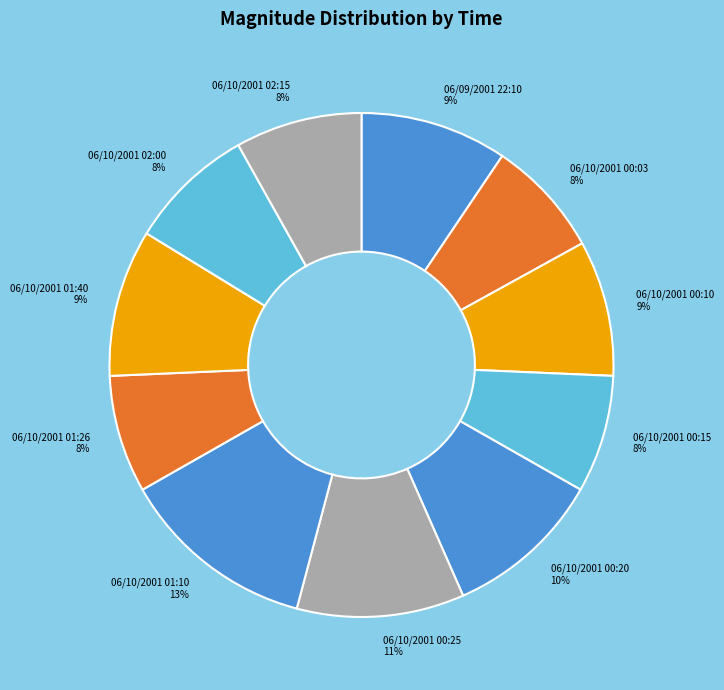

To the nearest percent, what portion does 06/10/2001 02:00 represent?

8%